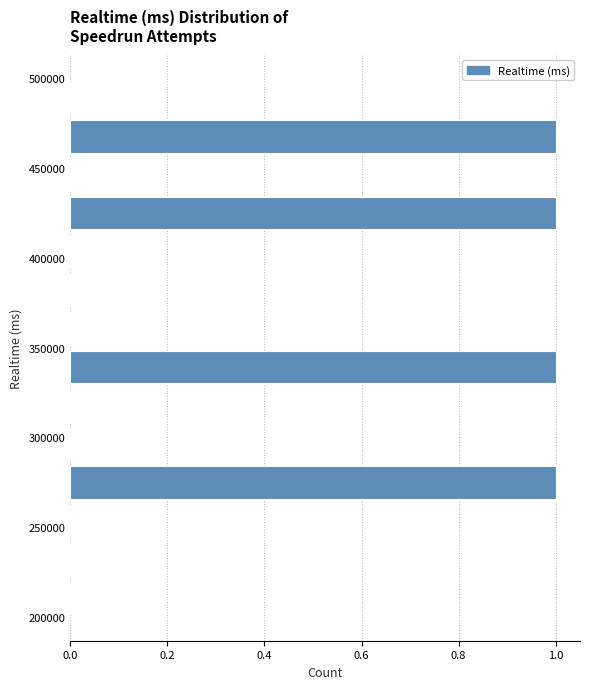

Reading bottom to top, transcribe this chart: for each bar, give the range it covers on the y-axis and its length. Neither the bar edges nor the lengths are printed on the chart, so give them approximately, as read against the axes.

200000 to 220000: 0
220000 to 245000: 0
245000 to 265000: 0
265000 to 285000: 1
285000 to 305000: 0
305000 to 330000: 0
330000 to 350000: 1
350000 to 370000: 0
370000 to 395000: 0
395000 to 415000: 0
415000 to 435000: 1
435000 to 455000: 0
455000 to 480000: 1
480000 to 500000: 0